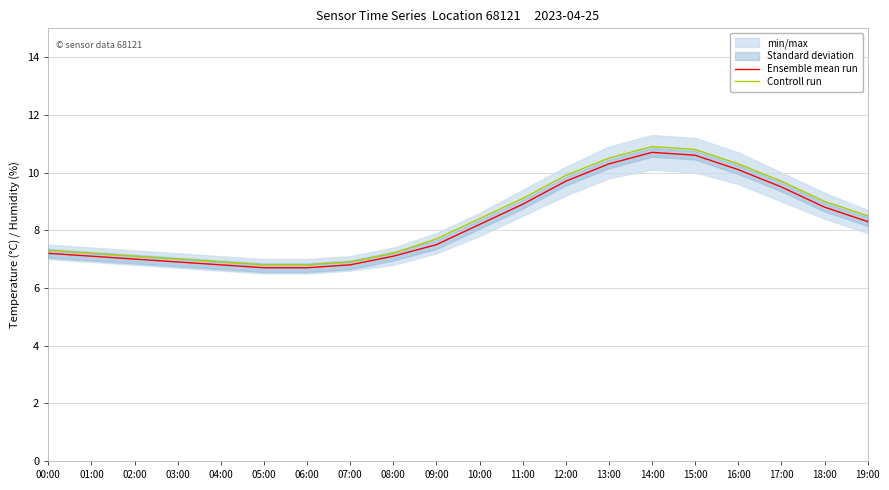

What is the difference between the second highest and minimum values in the Ensemble mean run series?

3.9